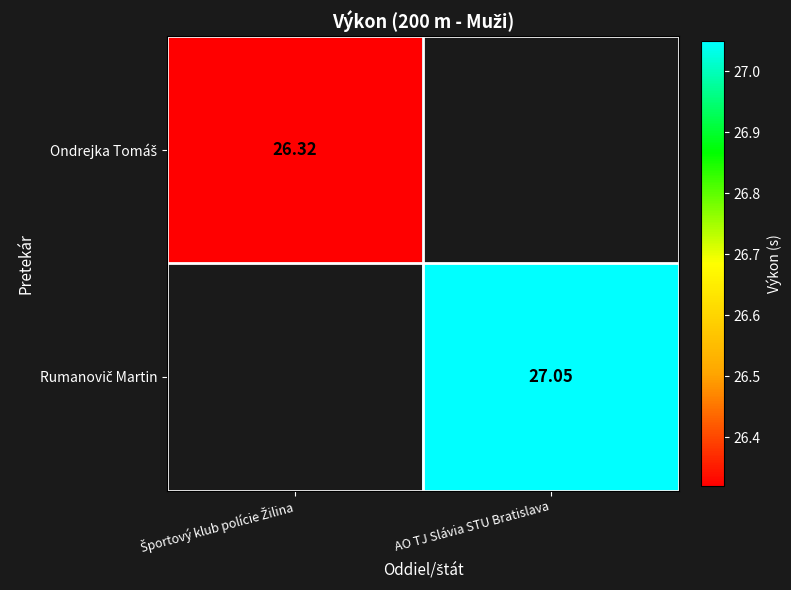

What is the lowest value of the Ondrejka Tomáš series?

26.3